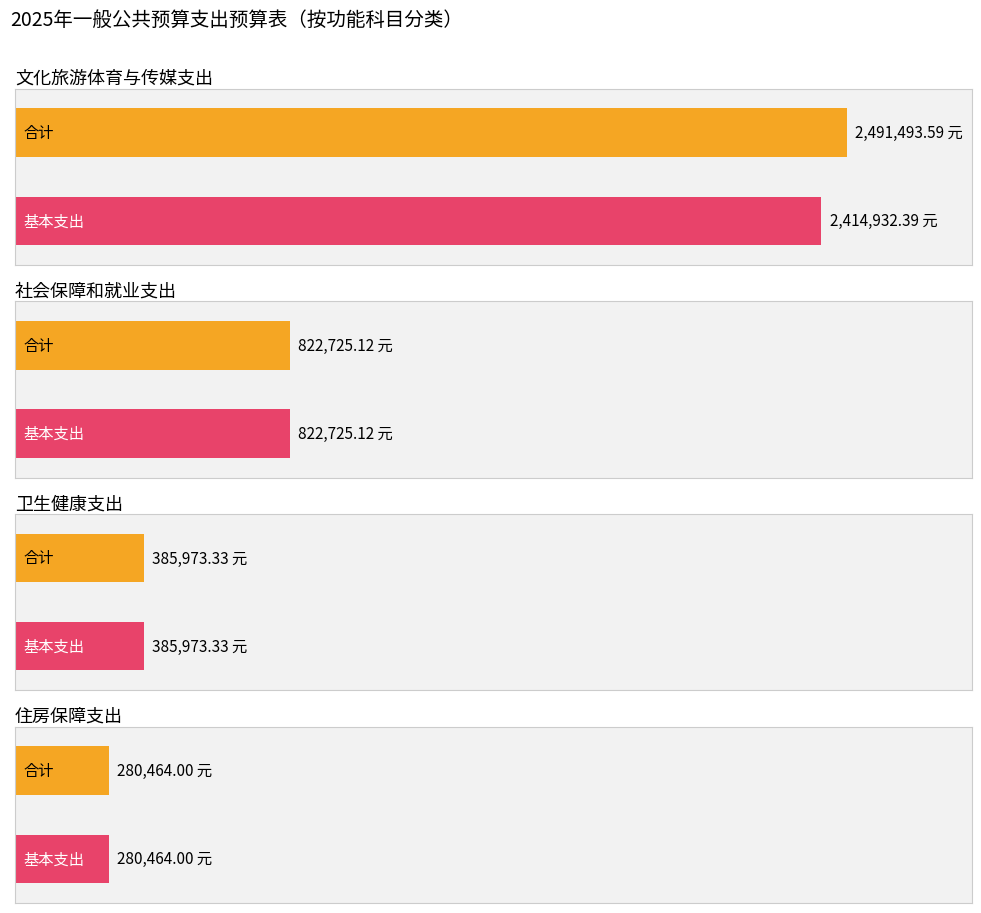

At which category is the sum across all series the highest?

文化旅游体育与传媒支出